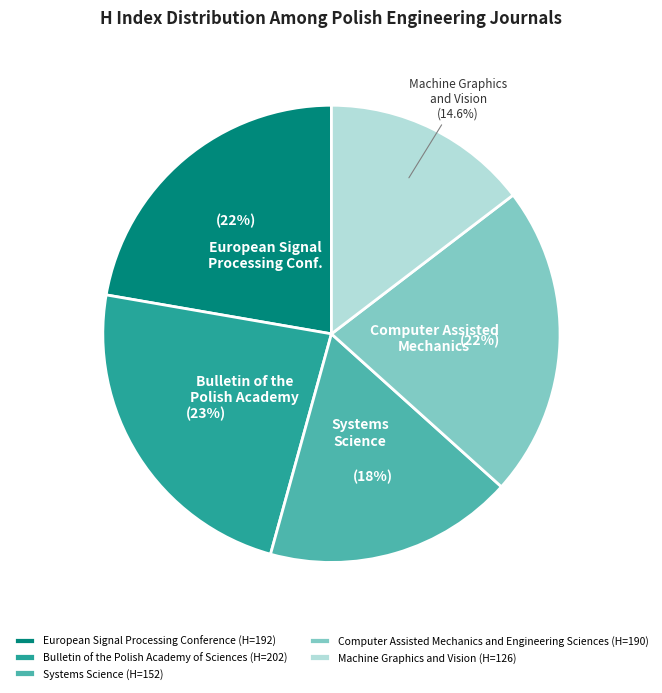

What is the largest slice in the pie chart?

Bulletin of the Polish Academy of Sciences